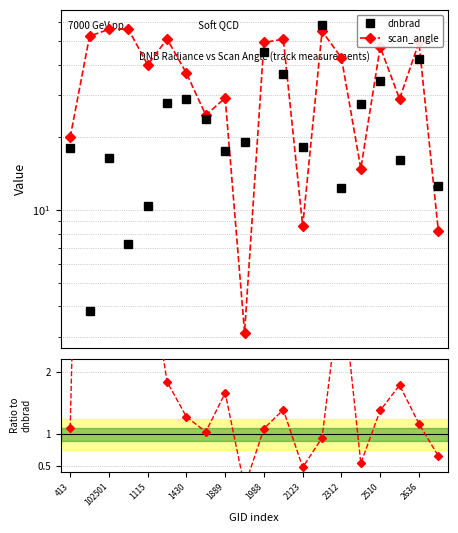

Which series changed the most between 10 and 19?

scan_angle